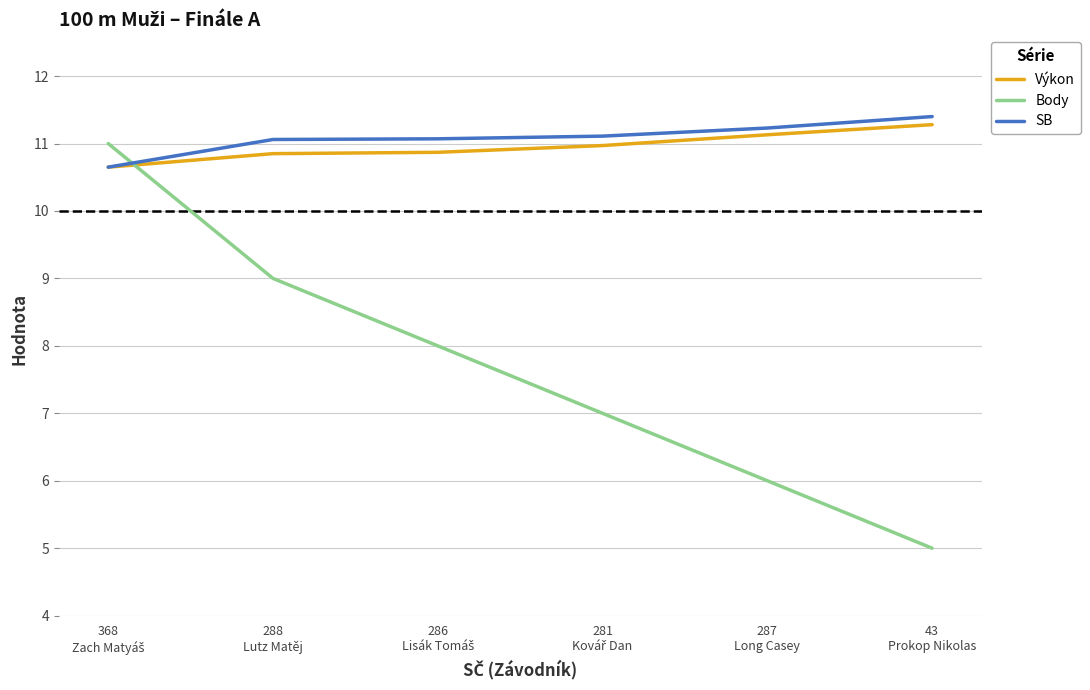

What is the minimum value for Výkon?

10.7